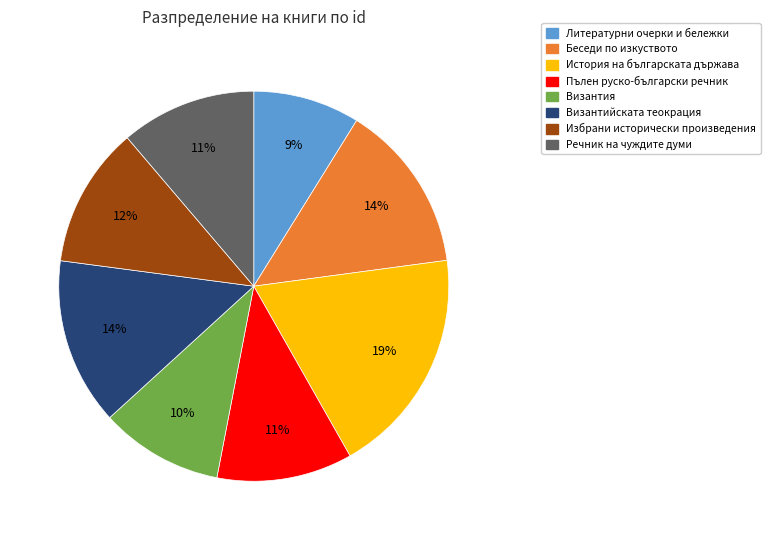

Is there any slice that represents more than half of the pie?

No